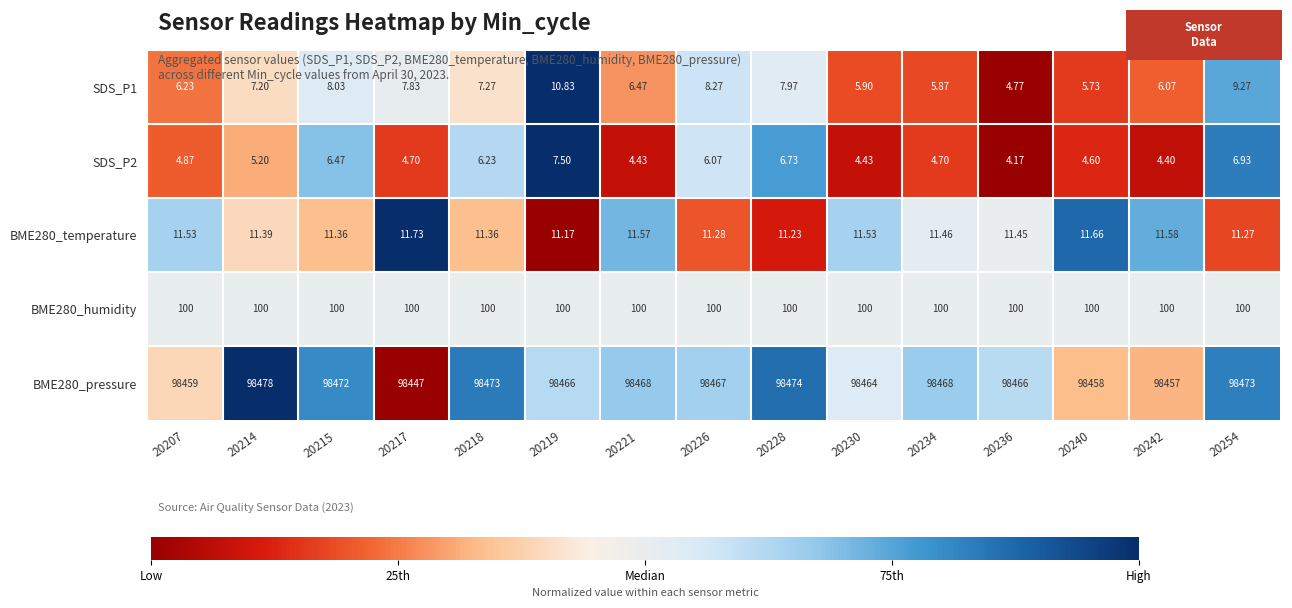

What is the maximum value shown in the chart?

98478.0